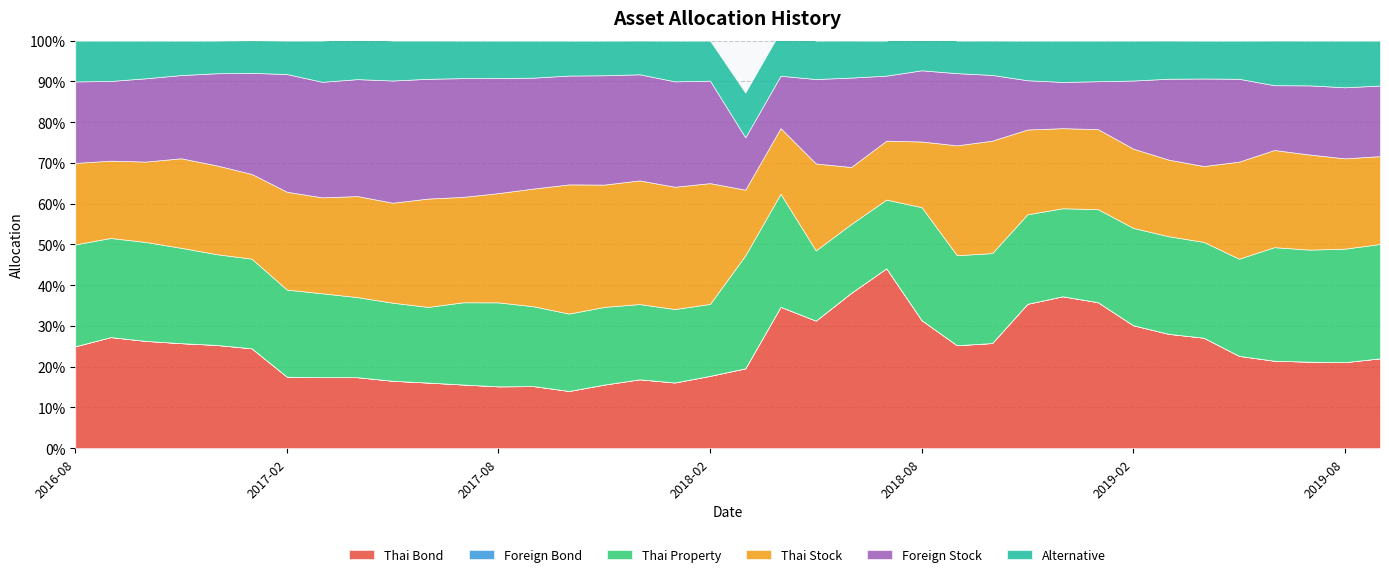

True or false: Thai Property and Foreign Bond intersect in this chart.

False